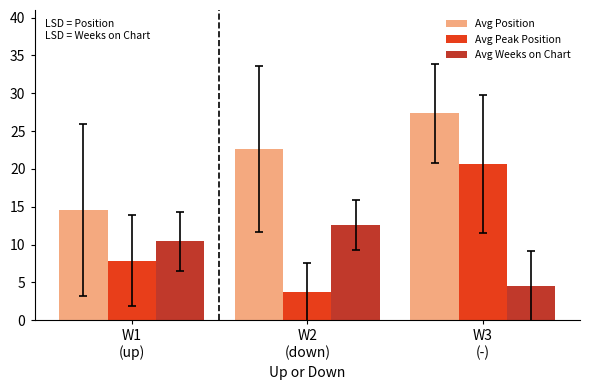

Reading right to left, list all the values displayed in this chart.

Avg Position: 27.3	22.6	14.6
Avg Peak Position: 20.7	3.7	7.9
Avg Weeks on Chart: 4.5	12.6	10.4